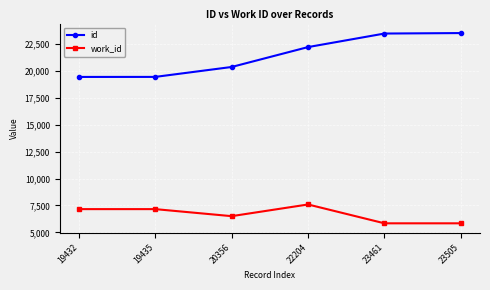

Which series has the largest range (max minus min)?

id